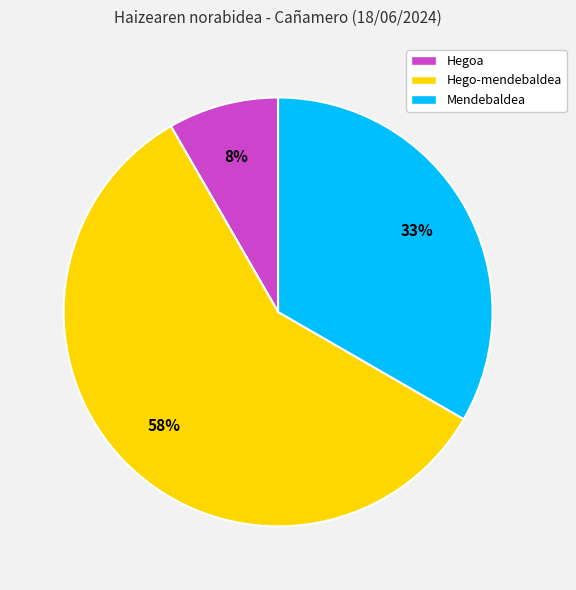

Is it true that Hego-mendebaldea is 58% of the pie?

True